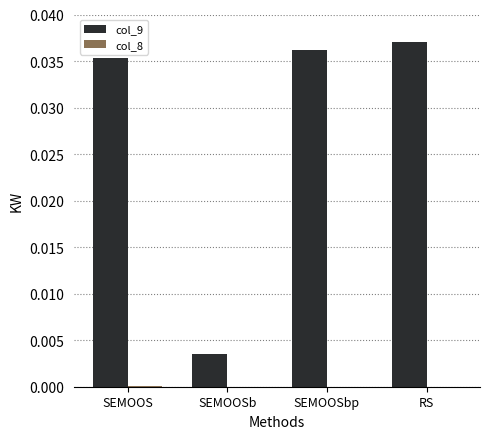

Which series has the largest total across all categories?

col_9